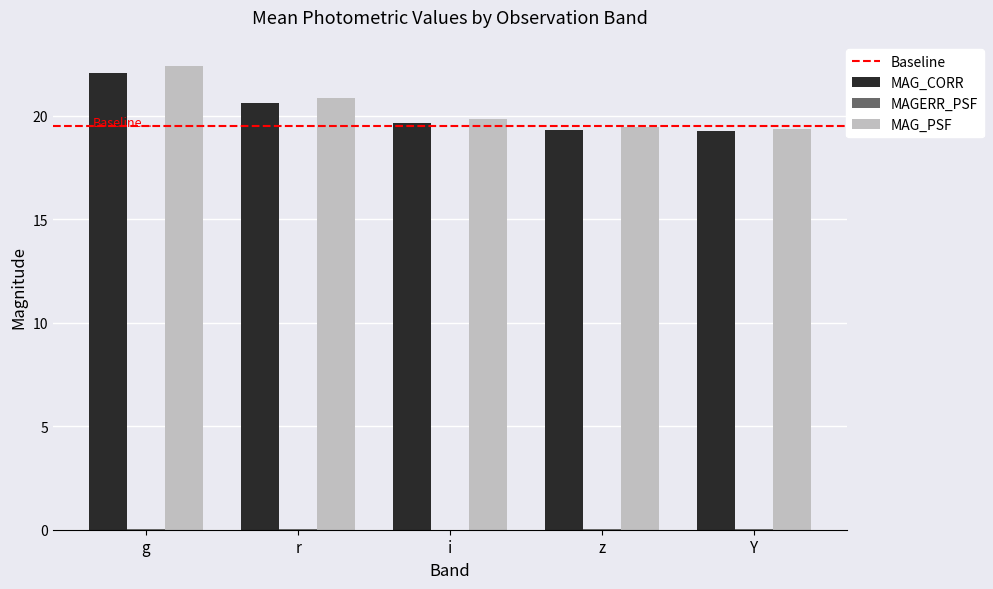

Which series has the largest range (max minus min)?

MAG_PSF